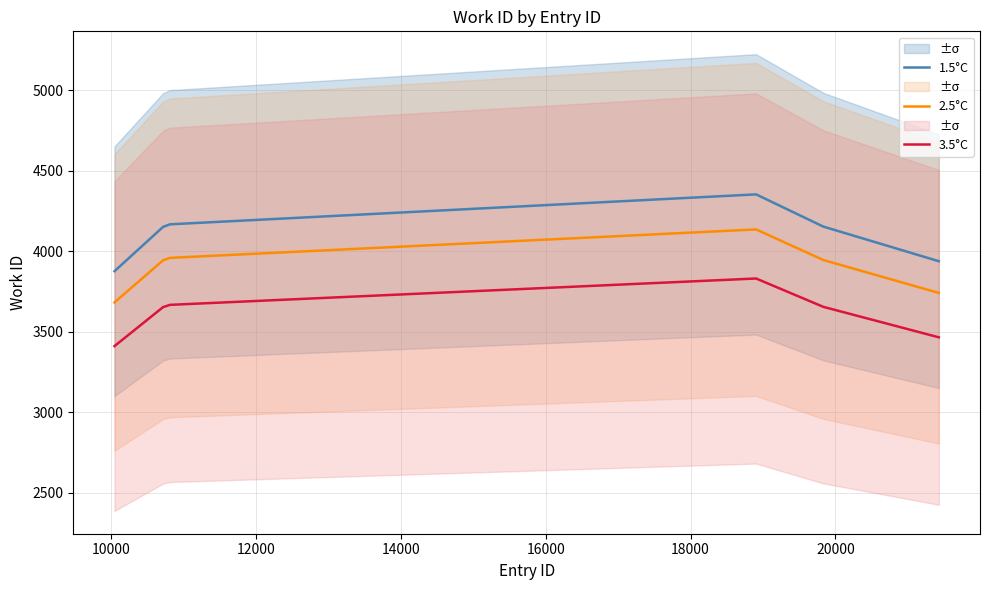

True or false: 1.5°C and 3.5°C intersect in this chart.

False